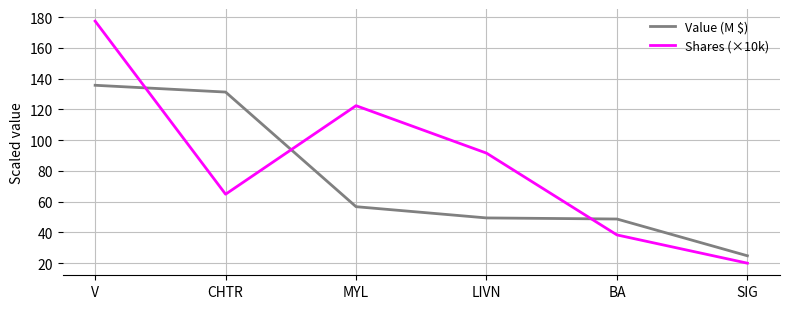

Is it true that Value (M $) equals 135.6 at V?

True